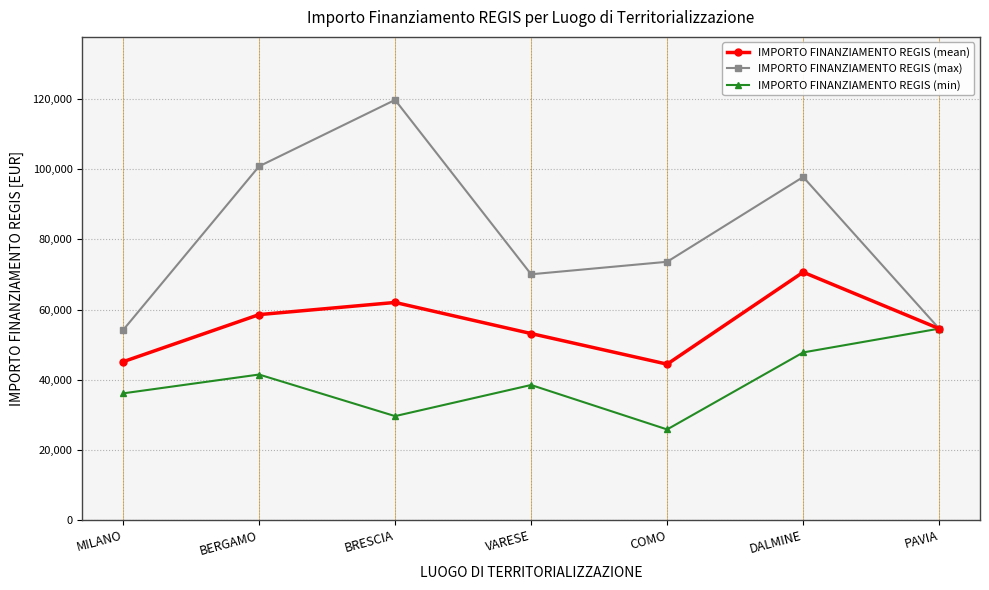

Which series changed the most between BERGAMO and COMO?

IMPORTO FINANZIAMENTO REGIS (max)